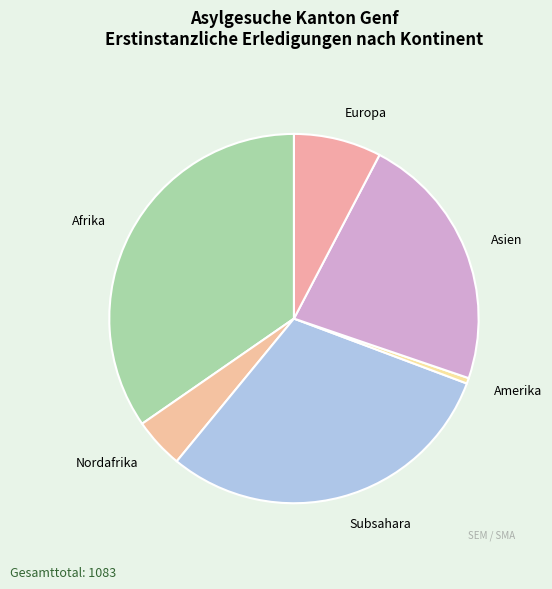

Do Afrika and Nordafrika together represent more than half of the pie?

No